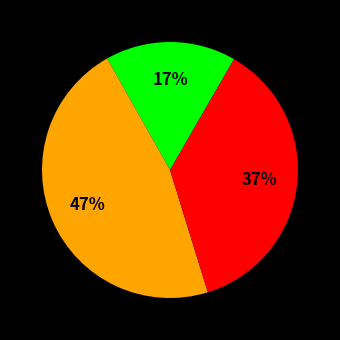

Does any single category account for the majority?

No